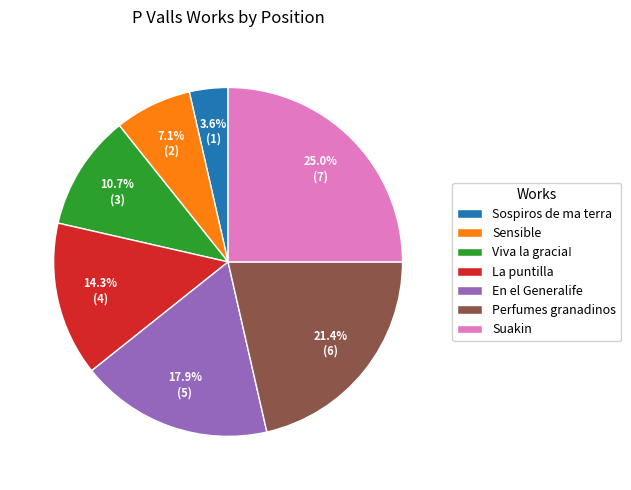

What portion of the pie excludes Sensible?

92.9%